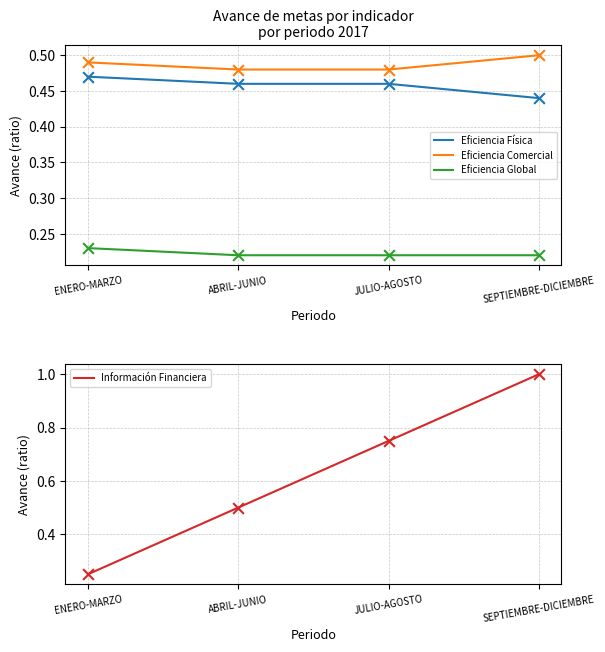

At which category is the sum across all series the highest?

SEPTIEMBRE-DICIEMBRE